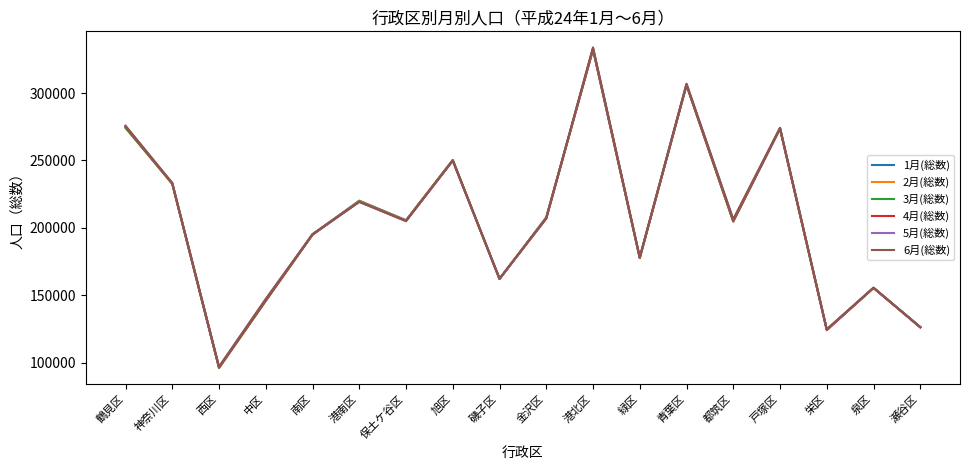

Is this an area chart (filled region under the line)?

No